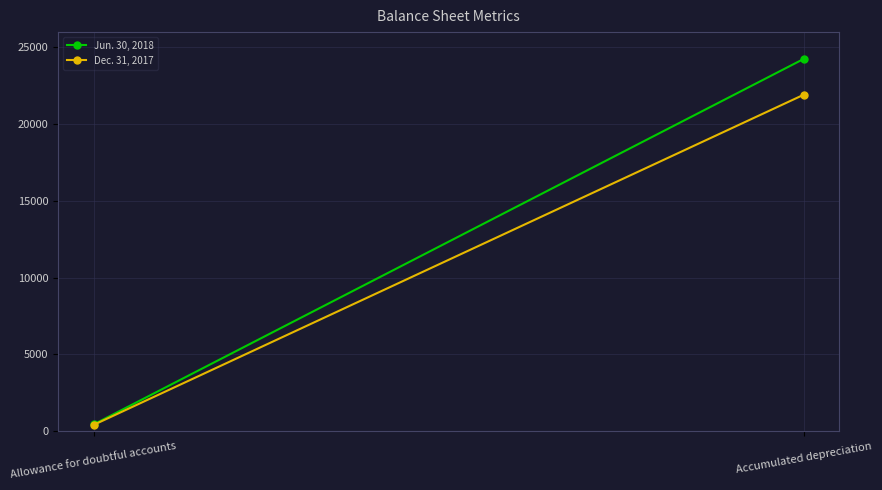

What is the sum of all Dec. 31, 2017 values?

22337